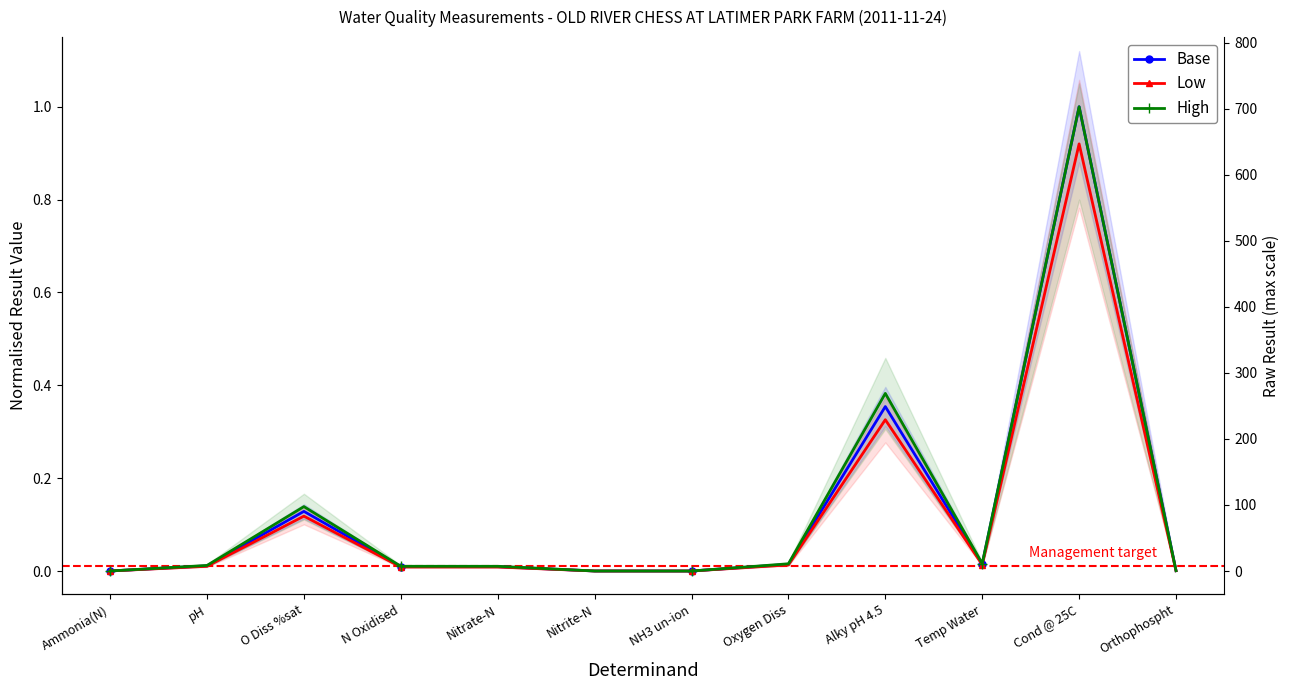

List the series in order of their overall mean, lowest first.

Low, Base, High